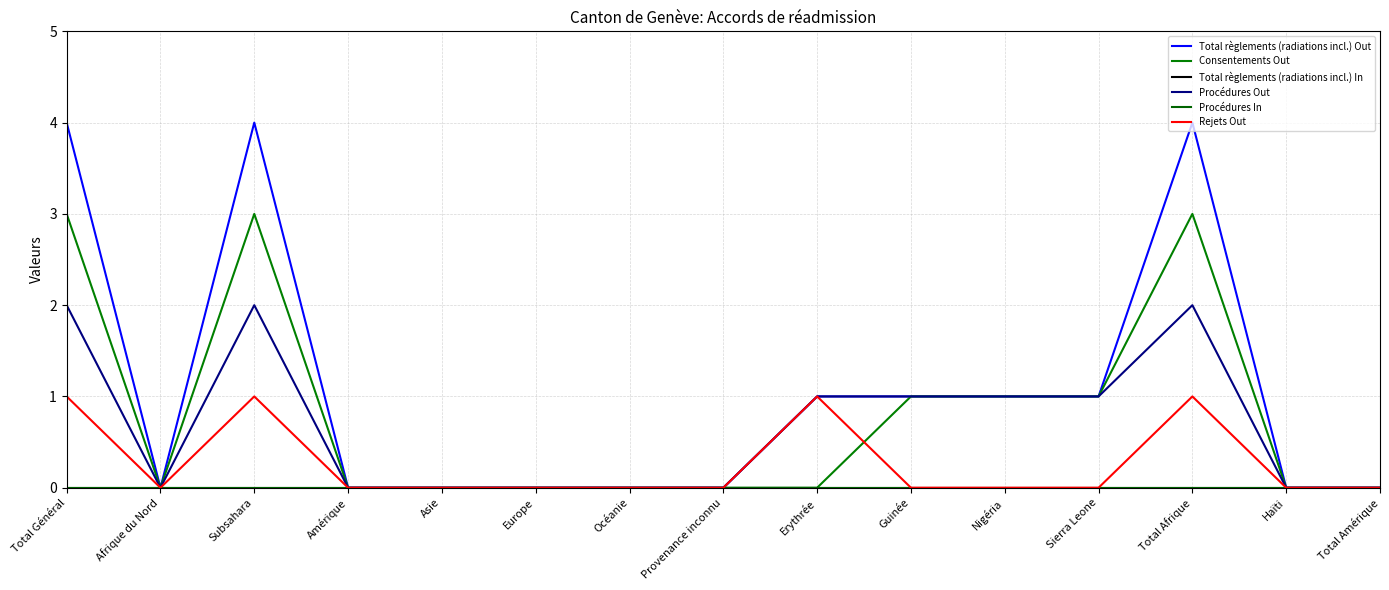

What position from the right is Asie?

11